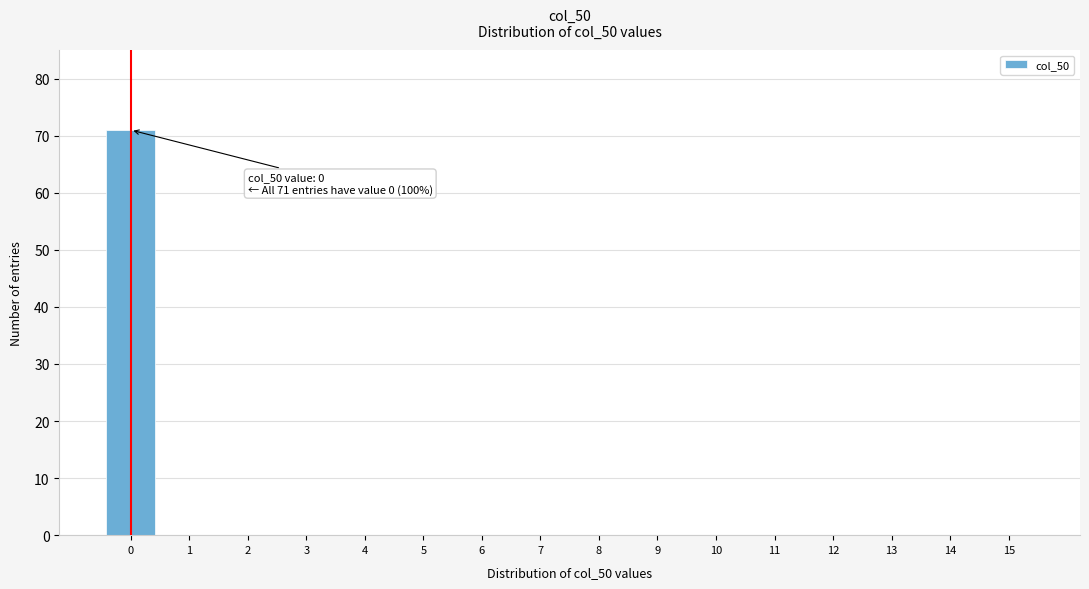

Reading right to left, transcribe all the data shown in this chart.

15=0	14=0	13=0	12=0	11=0	10=0	9=0	8=0	7=0	6=0	5=0	4=0	3=0	2=0	1=0	0=71